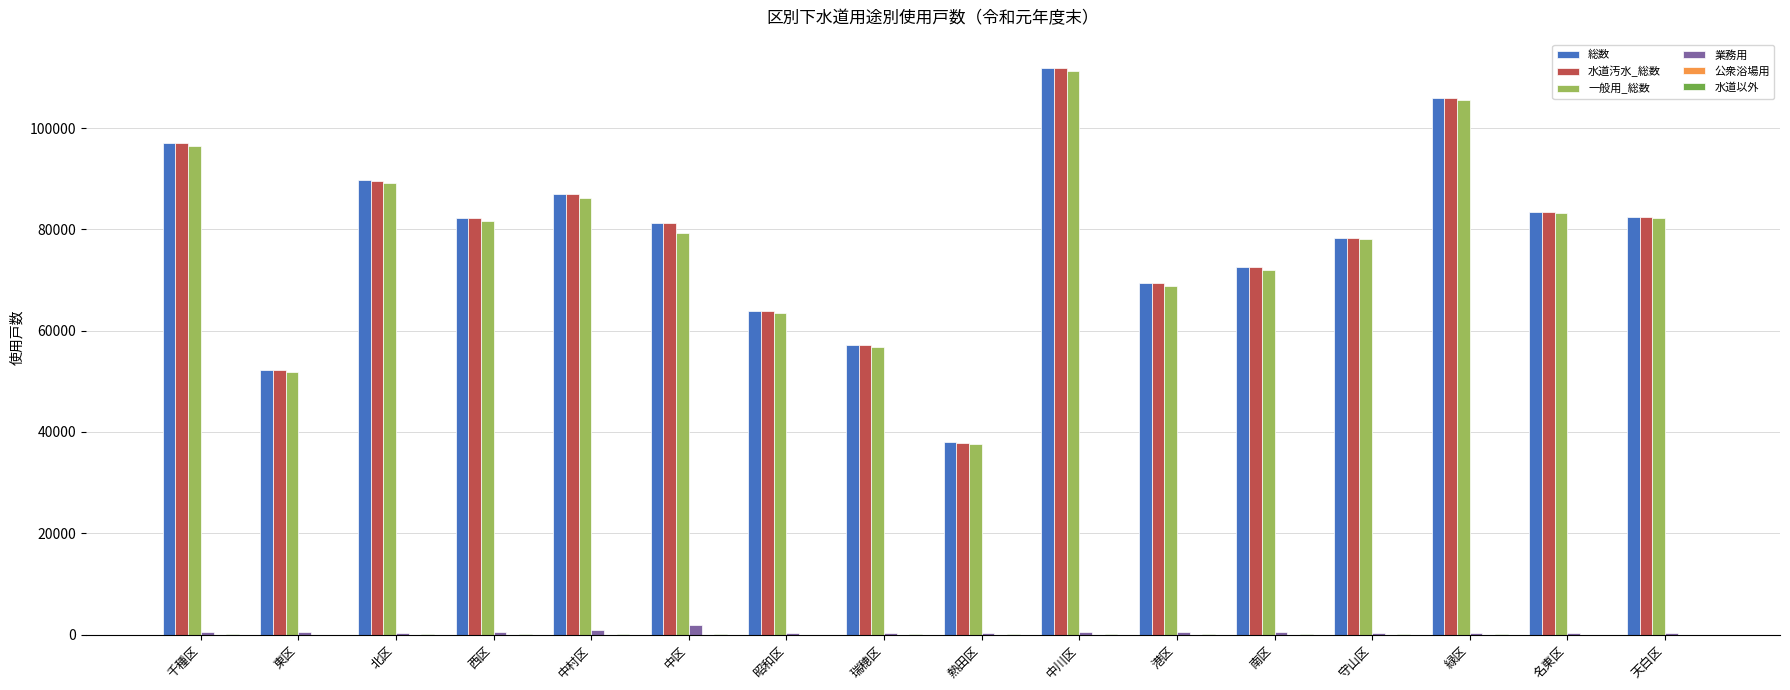

Is the value of 水道汚水_総数 at 中区 greater than the value of 業務用 at 昭和区?

Yes